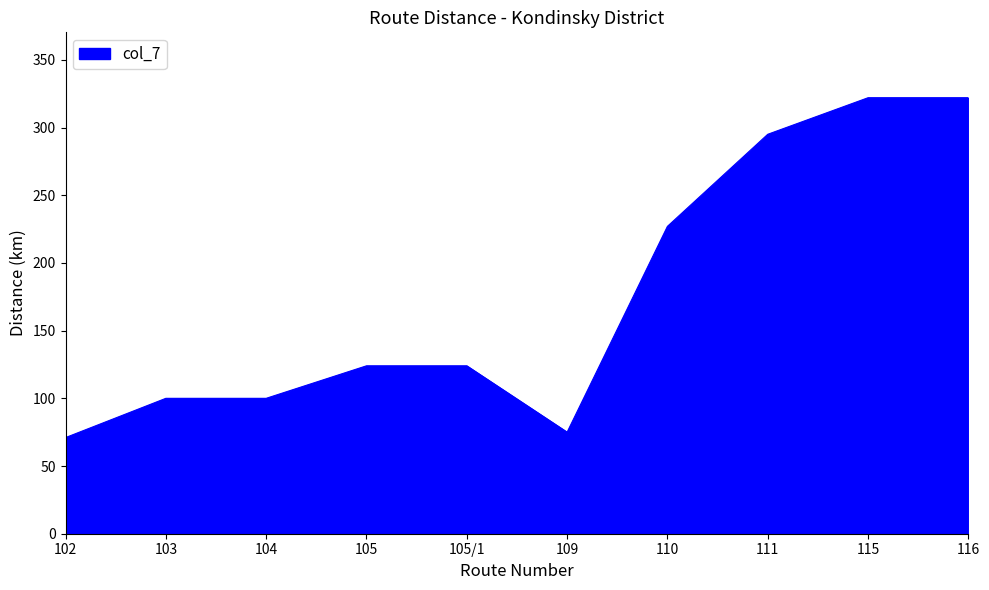

The value at 115 is 154. True or false?

False